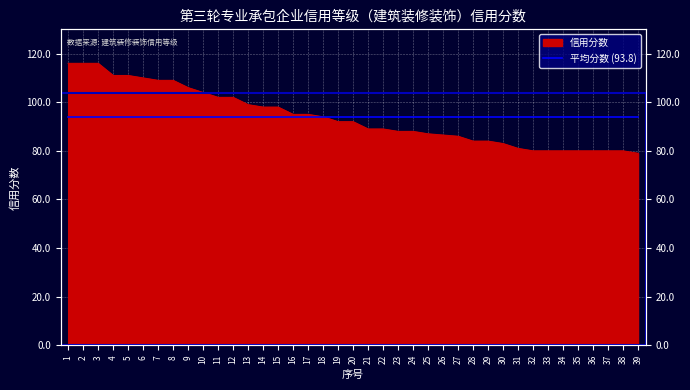

What is the ratio of the value at 19 to the value at 1?

0.8